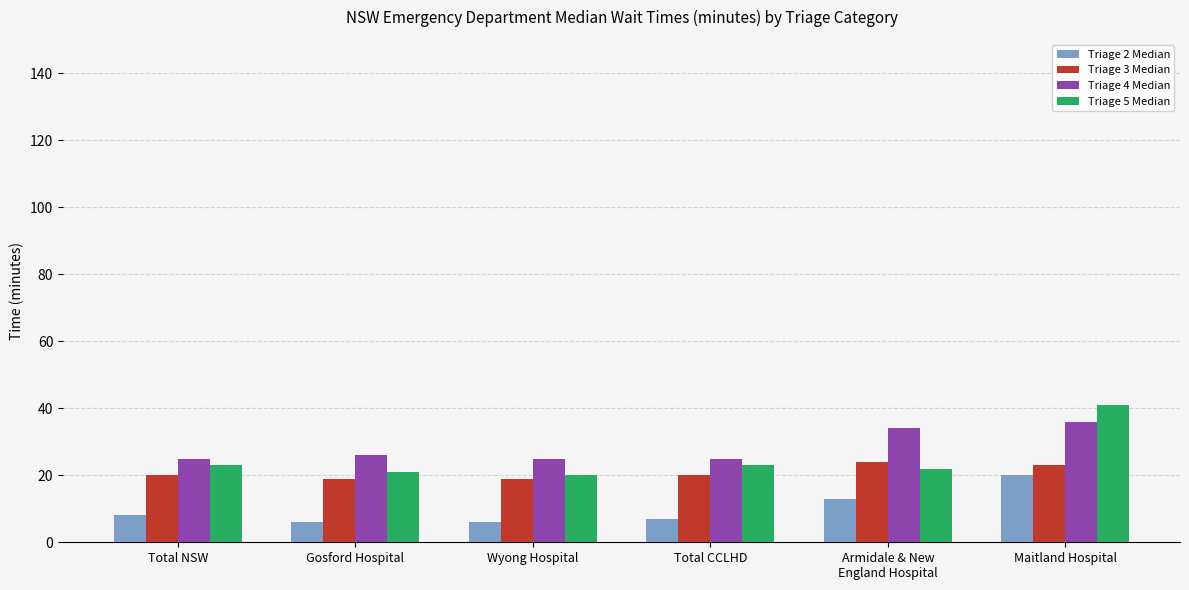

Reading right to left, extract all data points from this chart.

Triage 2 Median: Maitland Hospital=20	Armidale & New
England Hospital=13	Total CCLHD=7	Wyong Hospital=6	Gosford Hospital=6	Total NSW=8
Triage 3 Median: Maitland Hospital=23	Armidale & New
England Hospital=24	Total CCLHD=20	Wyong Hospital=19	Gosford Hospital=19	Total NSW=20
Triage 4 Median: Maitland Hospital=36	Armidale & New
England Hospital=34	Total CCLHD=25	Wyong Hospital=25	Gosford Hospital=26	Total NSW=25
Triage 5 Median: Maitland Hospital=41	Armidale & New
England Hospital=22	Total CCLHD=23	Wyong Hospital=20	Gosford Hospital=21	Total NSW=23